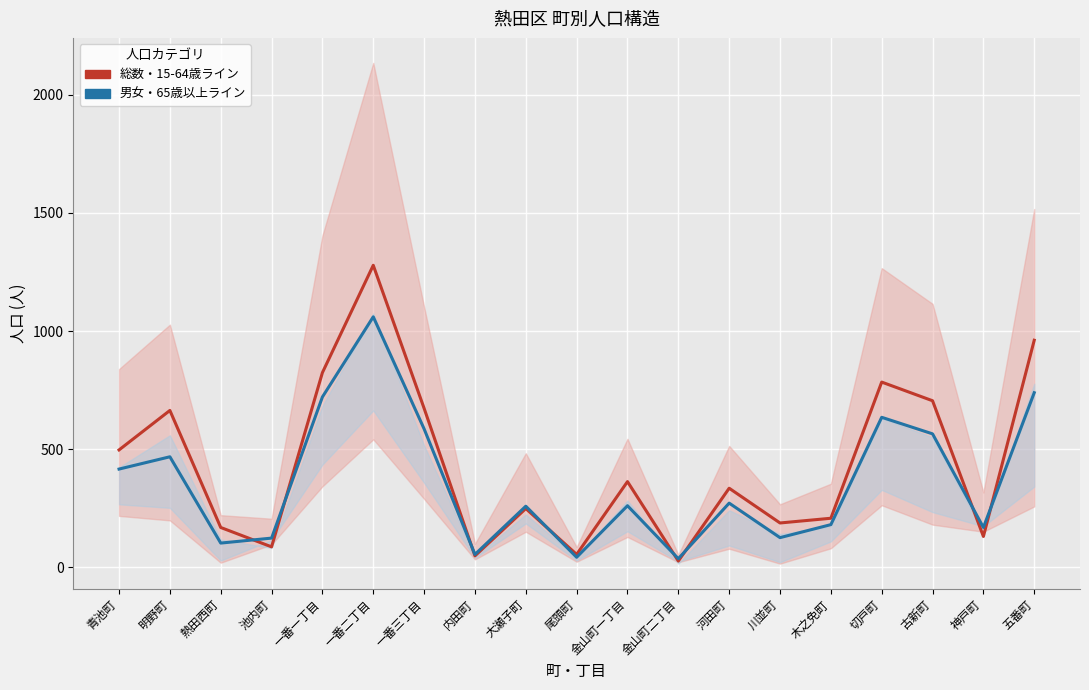

What is the total value across all series at 川並町?

314